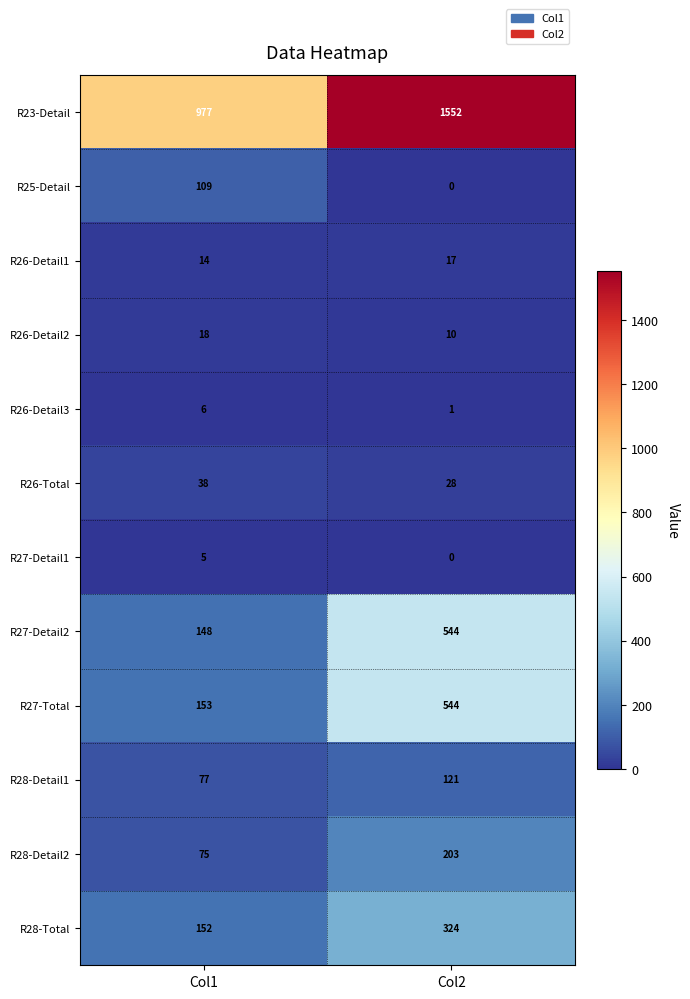

Reading left to right, transcribe all the data shown in this chart.

R23-Detail: Col1=977	Col2=1552
R25-Detail: Col1=109	Col2=0
R26-Detail1: Col1=14	Col2=17
R26-Detail2: Col1=18	Col2=10
R26-Detail3: Col1=6	Col2=1
R26-Total: Col1=38	Col2=28
R27-Detail1: Col1=5	Col2=0
R27-Detail2: Col1=148	Col2=544
R27-Total: Col1=153	Col2=544
R28-Detail1: Col1=77	Col2=121
R28-Detail2: Col1=75	Col2=203
R28-Total: Col1=152	Col2=324